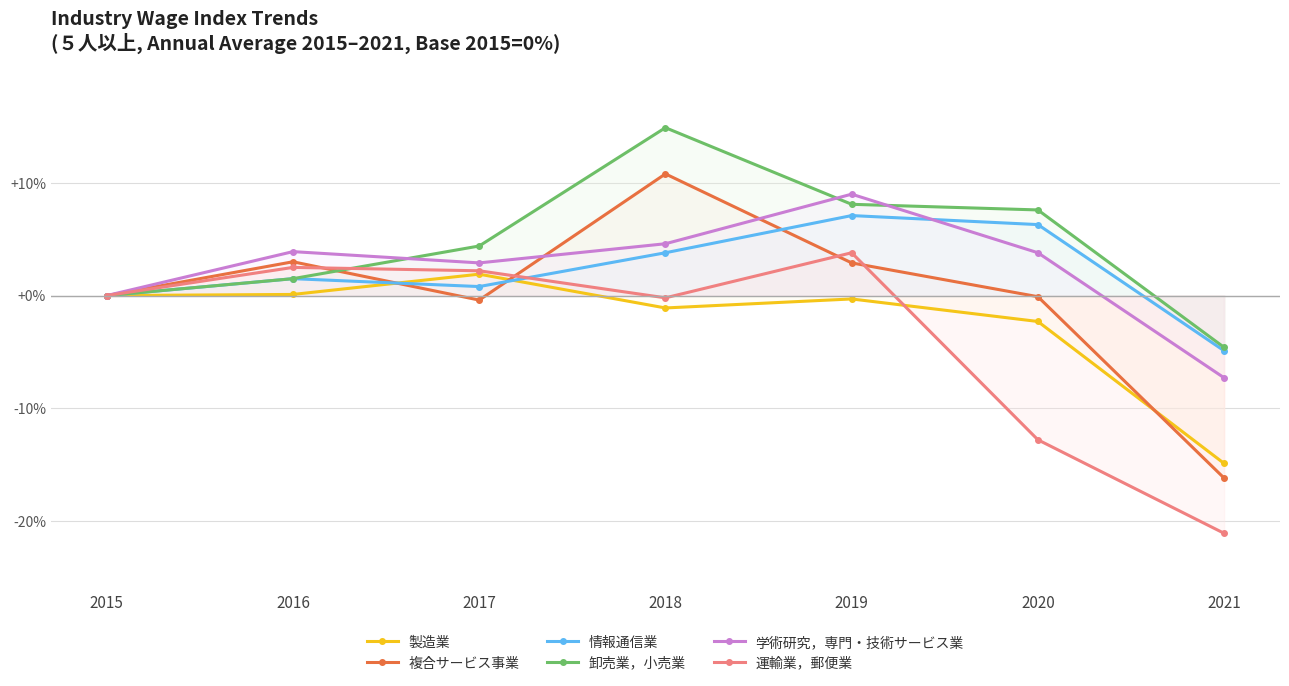

What is the difference between the second highest and minimum values in the 学術研究，専門・技術サービス業 series?

11.9